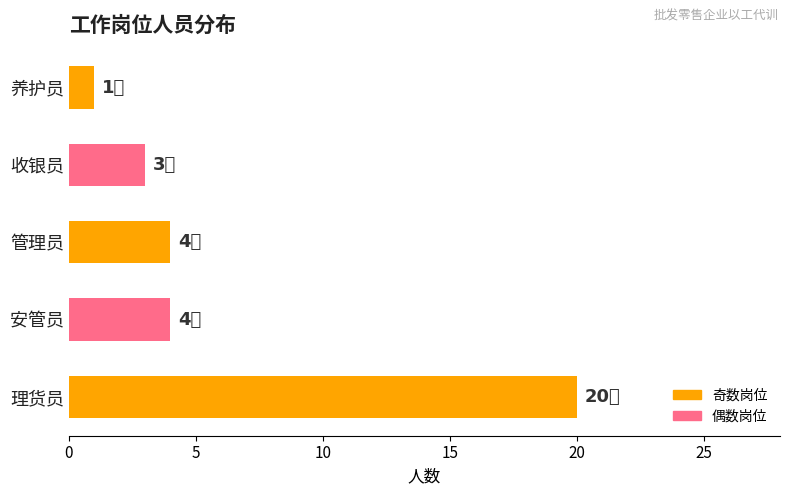

How many data points does each series have?

5